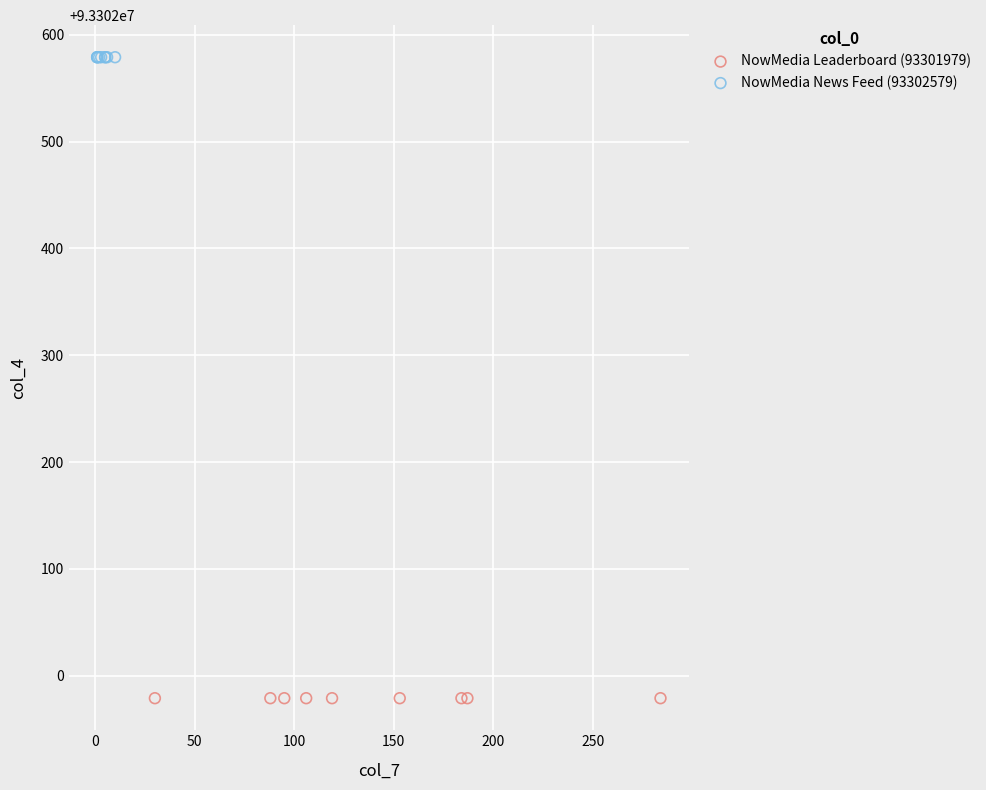

Which series contains the highest Y value?

NowMedia News Feed (93302579)